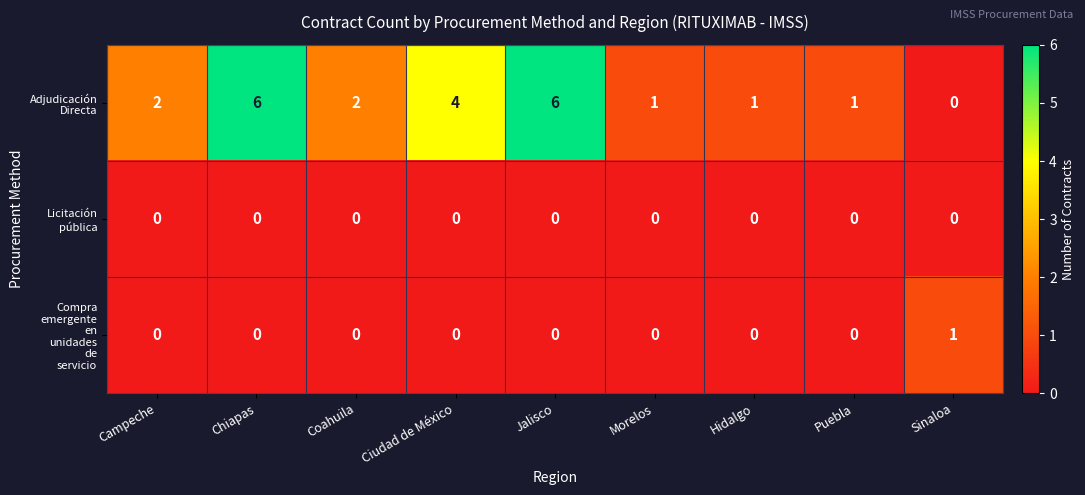

What is the difference between the highest and lowest values at Jalisco?

6